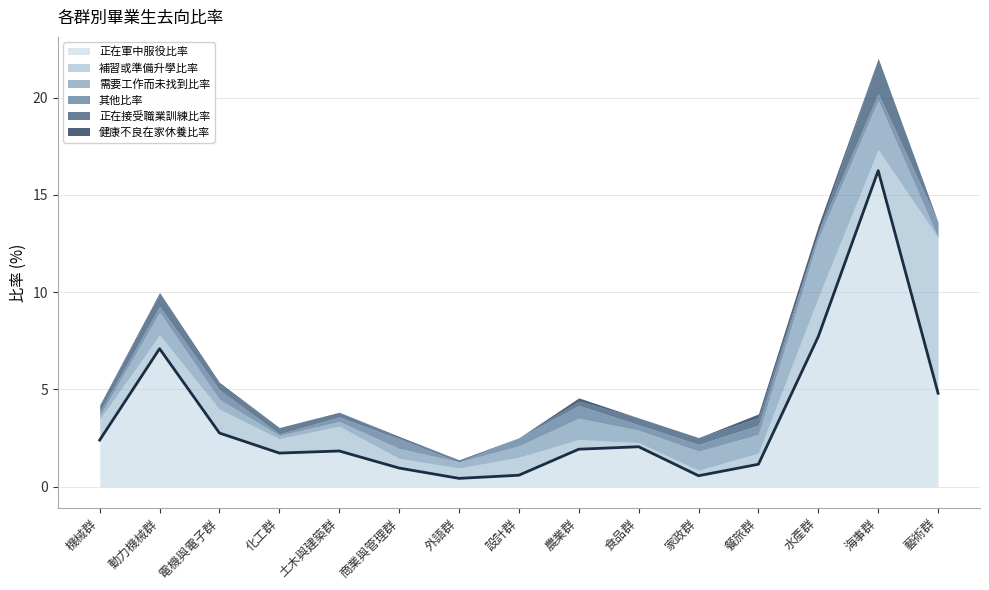

Which has a higher value, 商業與管理群 or 家政群?

商業與管理群